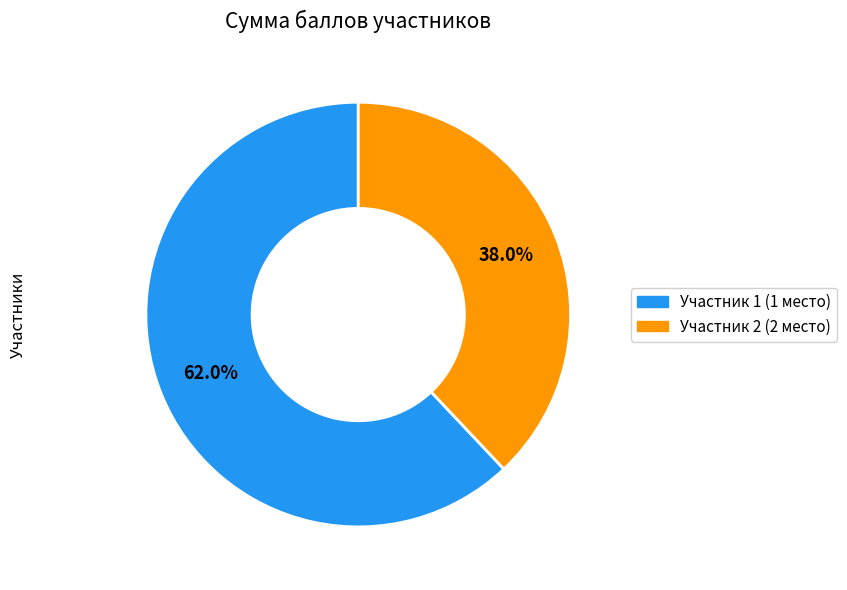

Is there any slice that represents more than half of the pie?

Yes